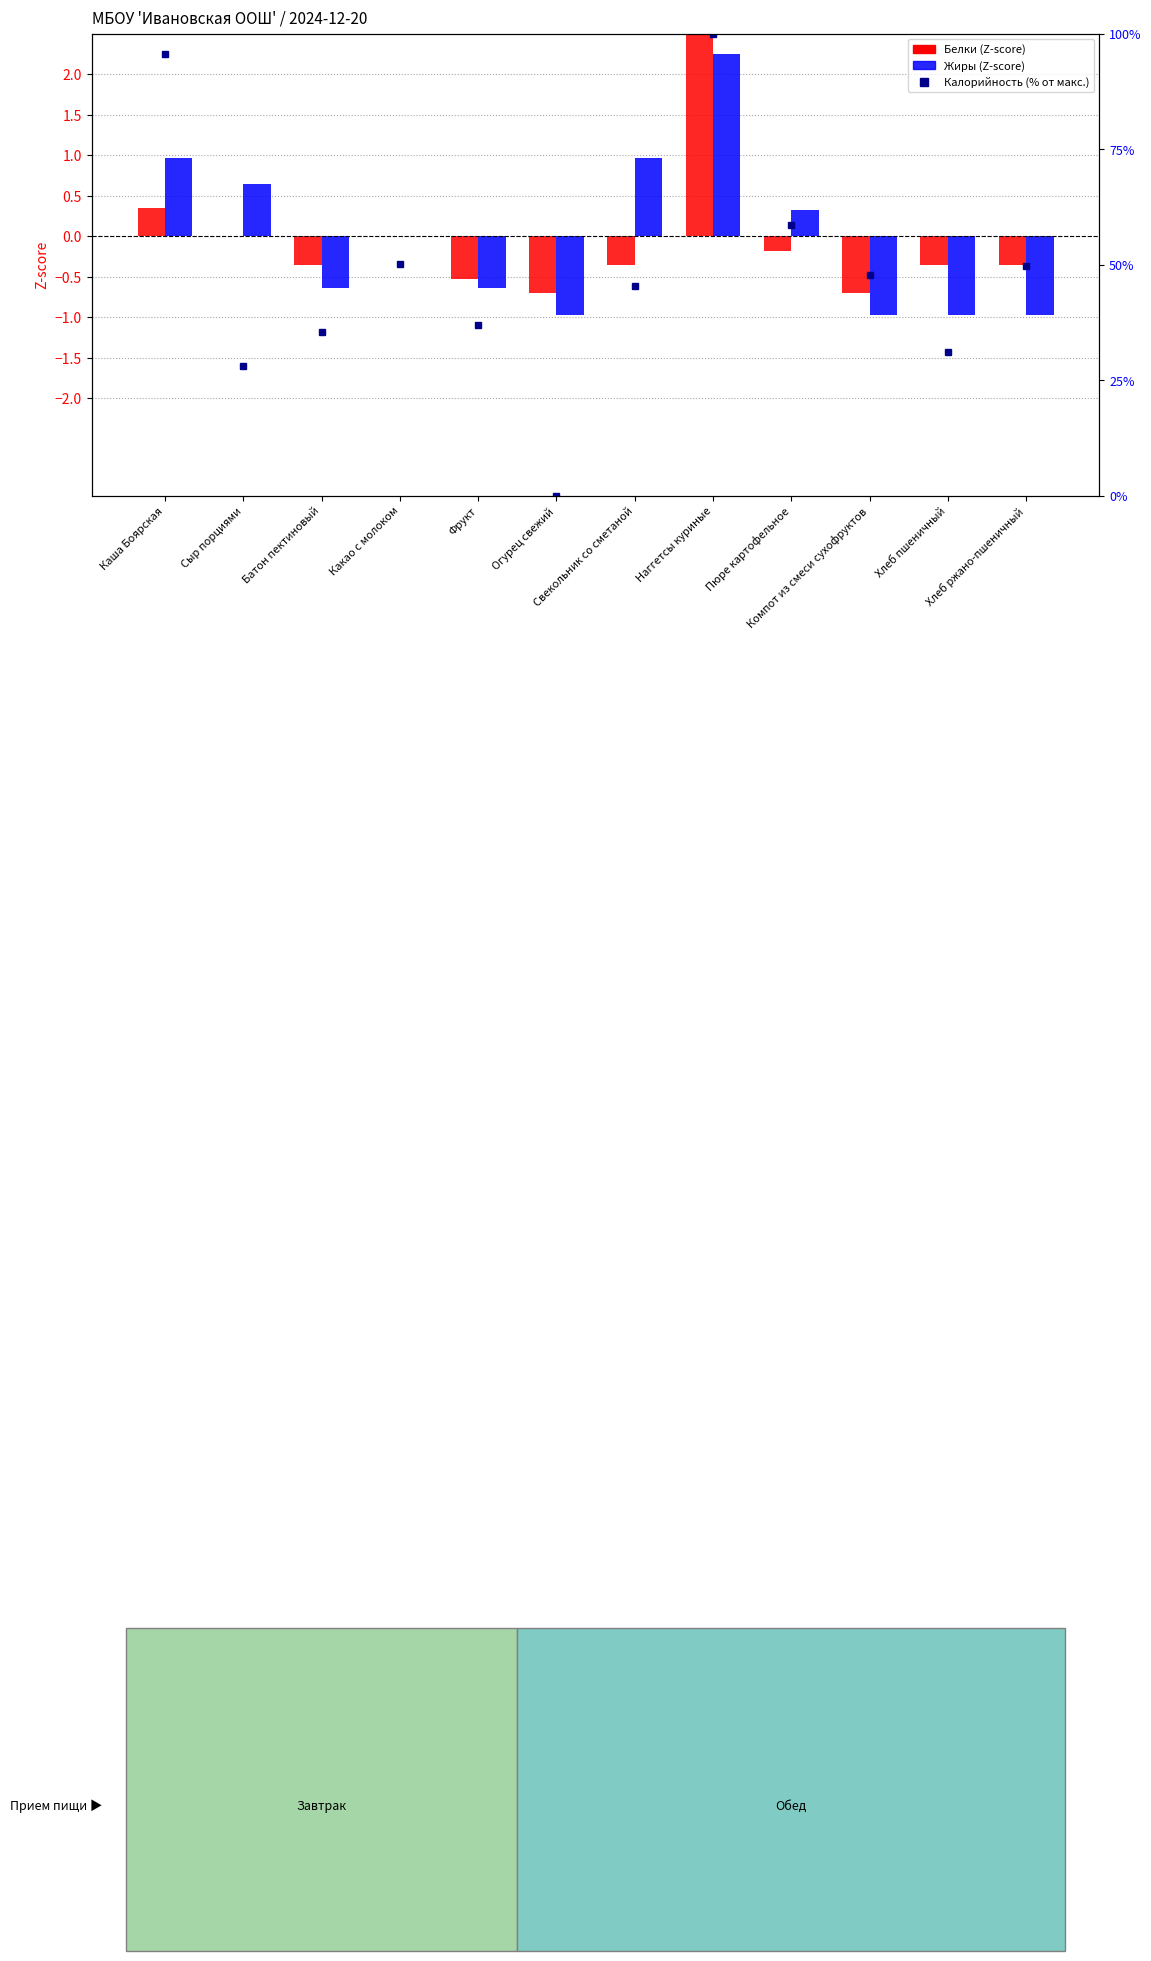

What is the sum of the Калорийность (% от макс.) values at Хлеб пшеничный and Фрукт?

68.0